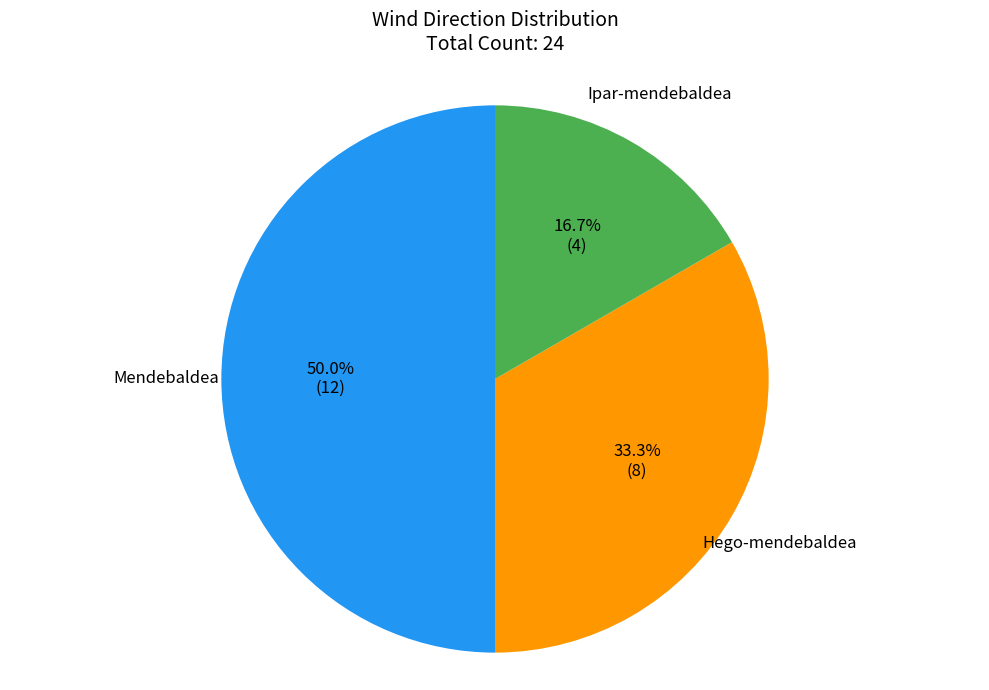

How many slices are in this pie chart?

3